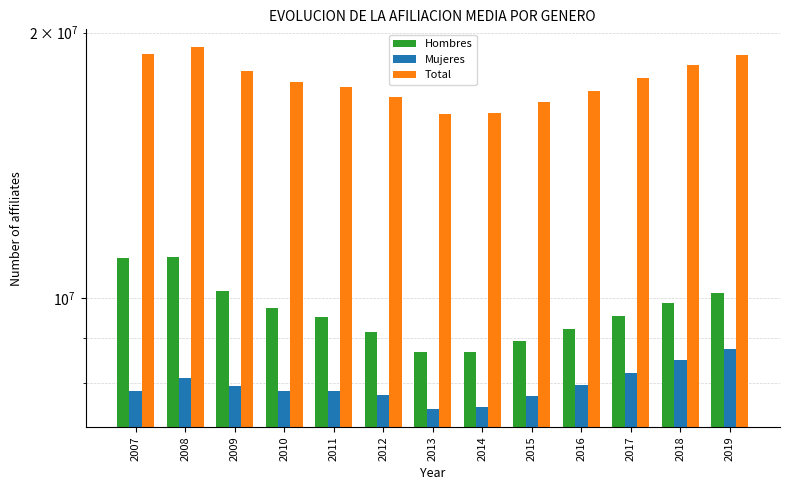

What is the lowest value of the Hombres series?

8672498.1